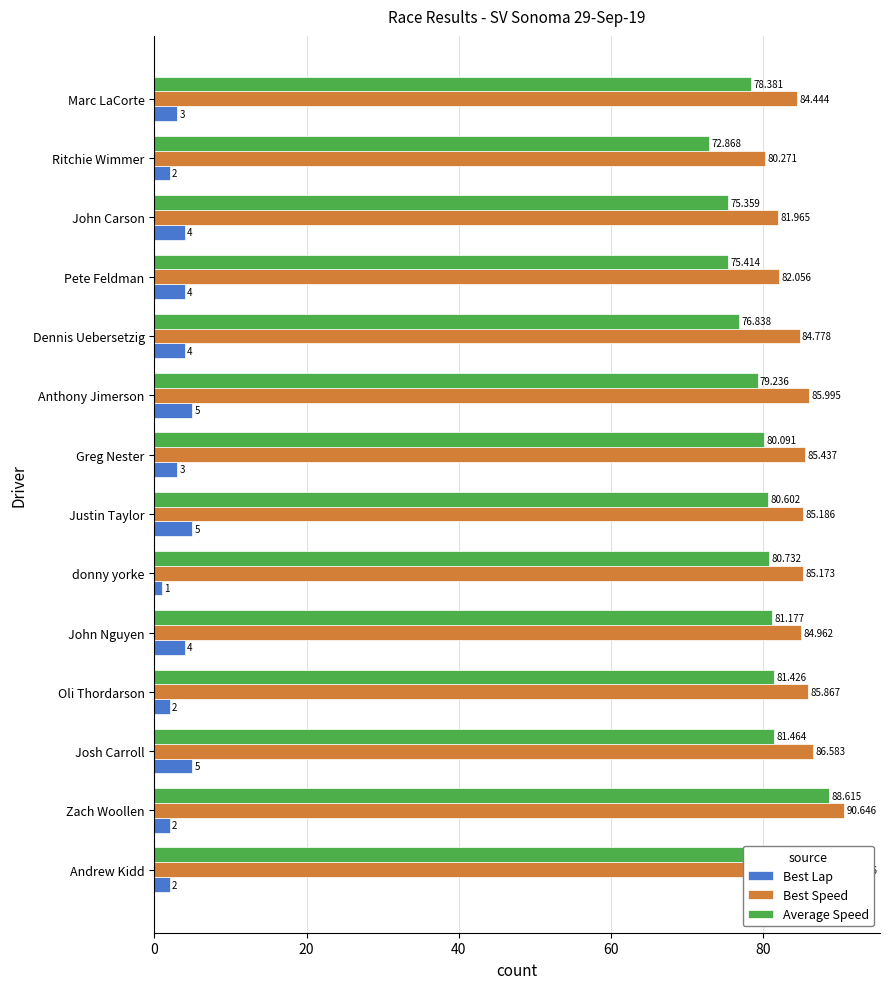

The Best Lap series shows 2.0 at Andrew Kidd. True or false?

True